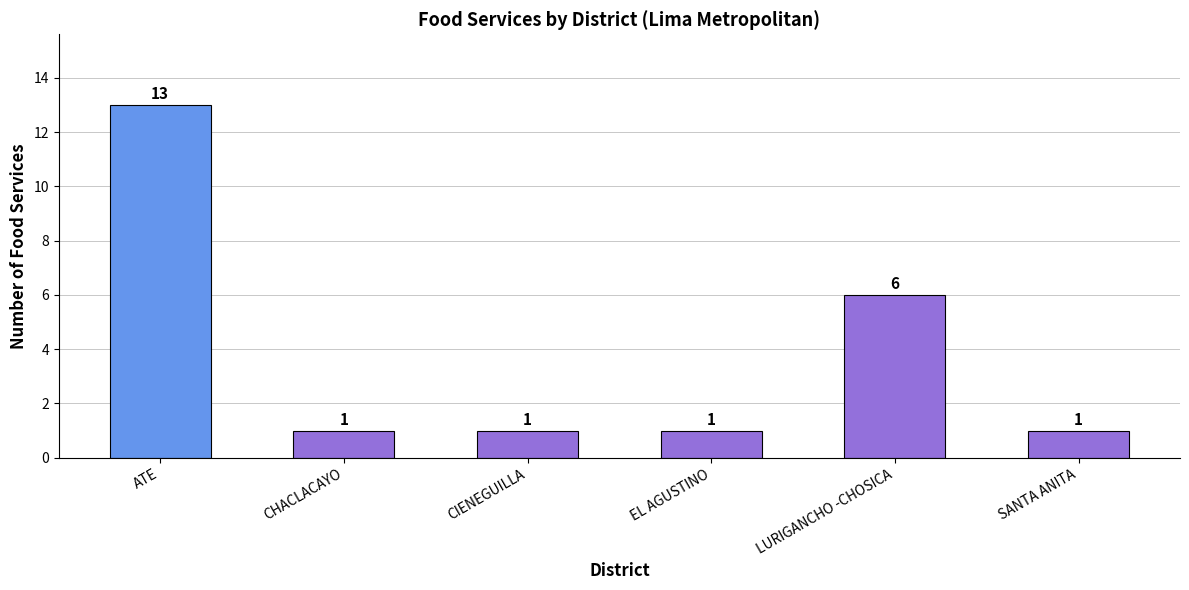

What is the label of the 5th bar from the right?

CHACLACAYO